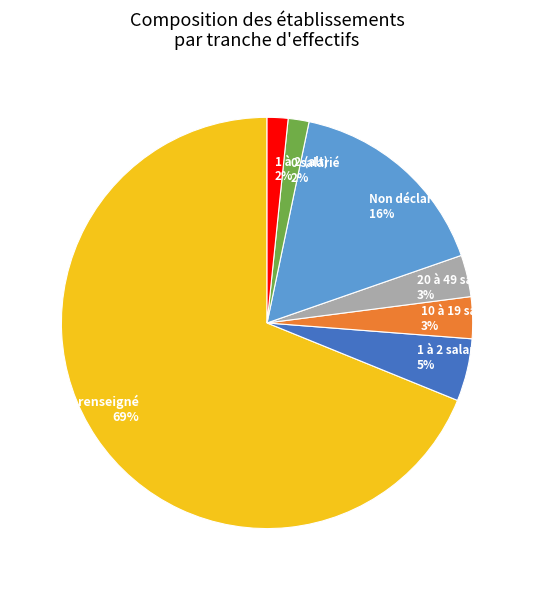

Does Non renseigné 69% represent more than half of the total?

Yes